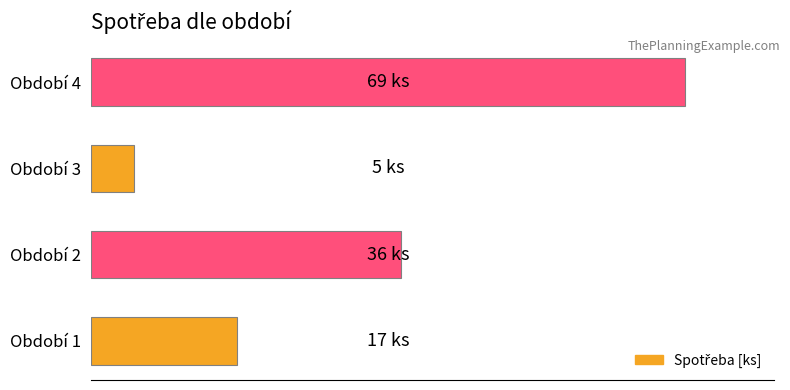

Are the bars grouped side by side (vs. stacked)?

No